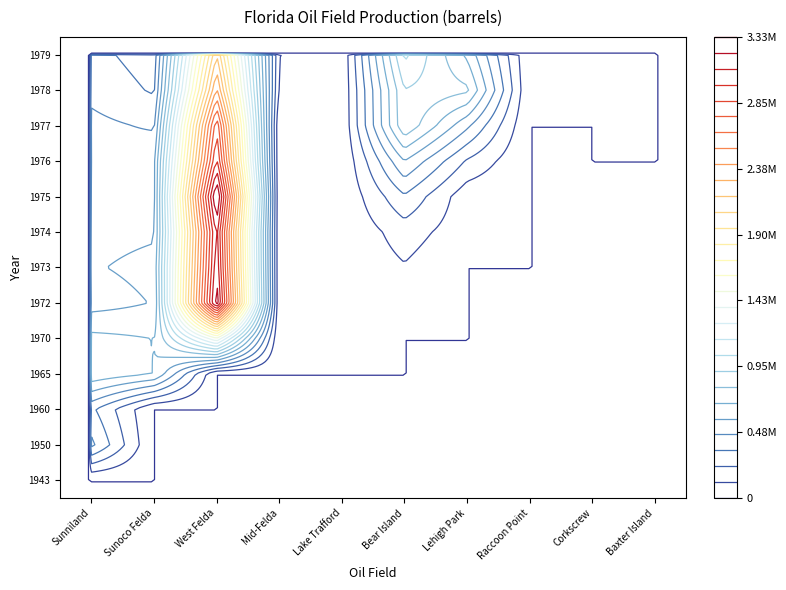

What value does the 1978 series have at 4, to the nearest 50?

15950